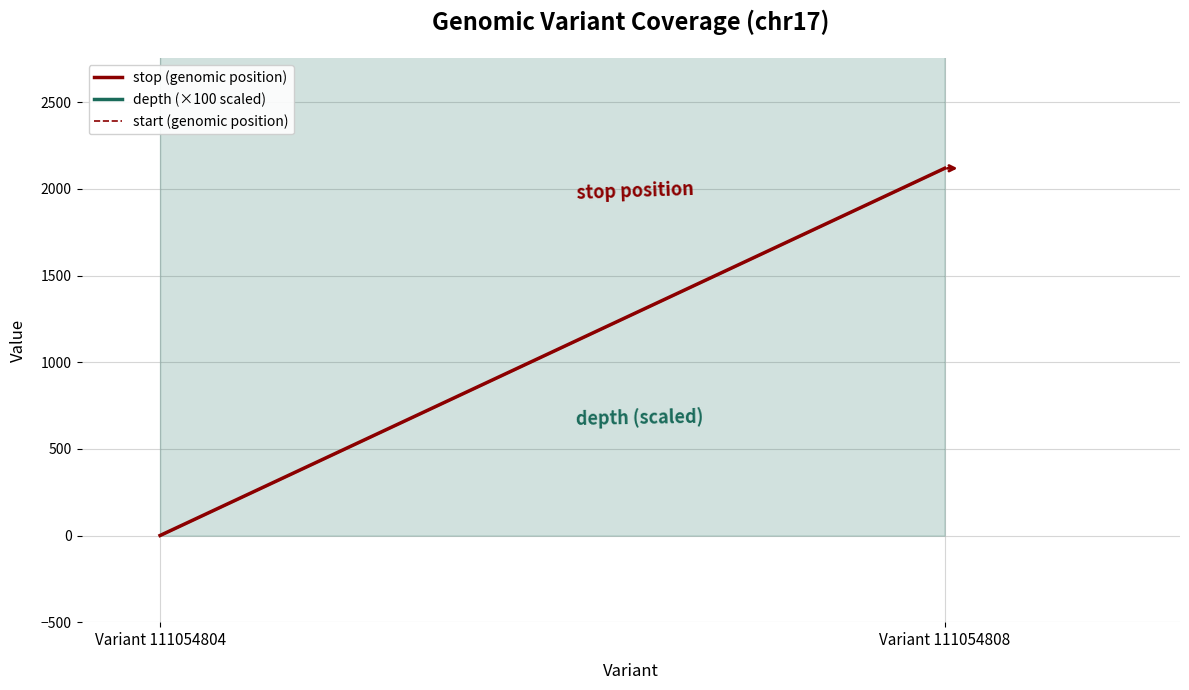

Reading left to right, what are all the values shown in this chart?

stop (genomic position): Variant 111054804=1	Variant 111054808=2118
depth (×100 scaled): Variant 111054804=3700	Variant 111054808=3500
start (genomic position): Variant 111054804=0	Variant 111054808=2117